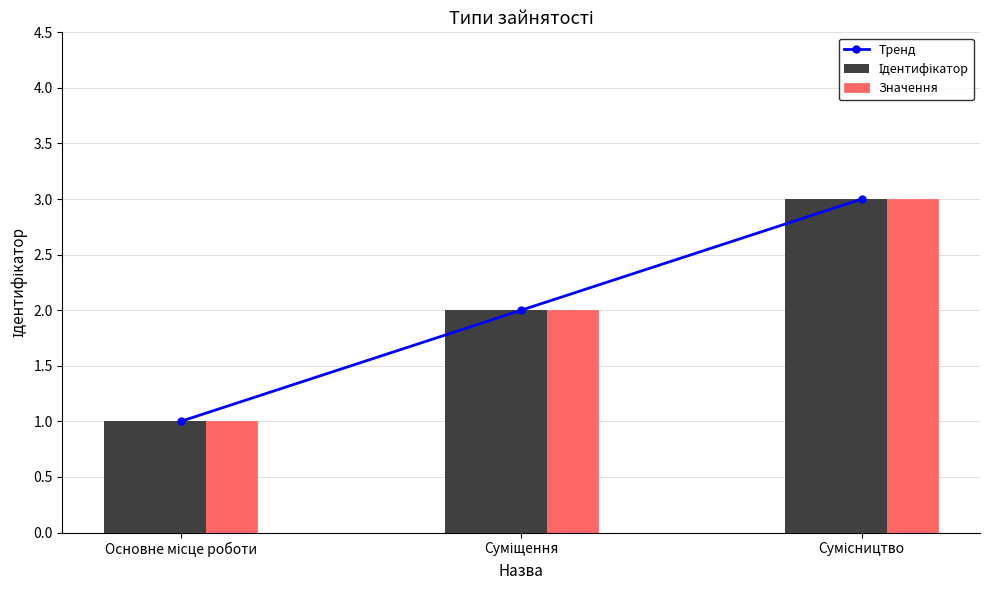

What are all the series names shown in the legend?

Тренд, Ідентифікатор, Значення